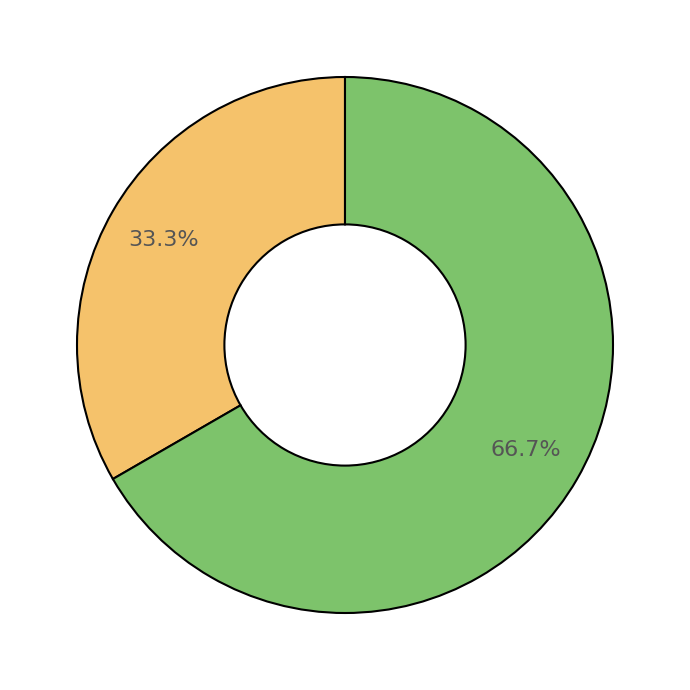

Count the number of slices in the pie.

2